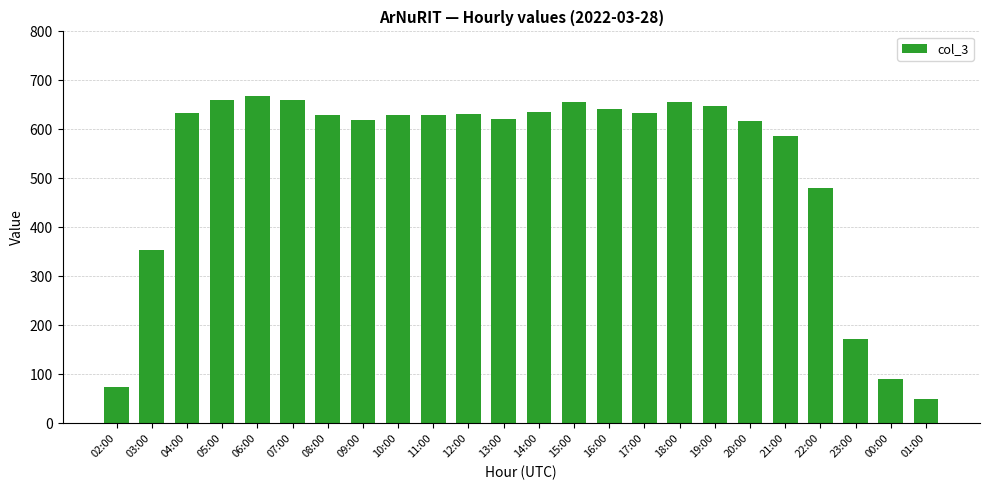

What is the average value?

528